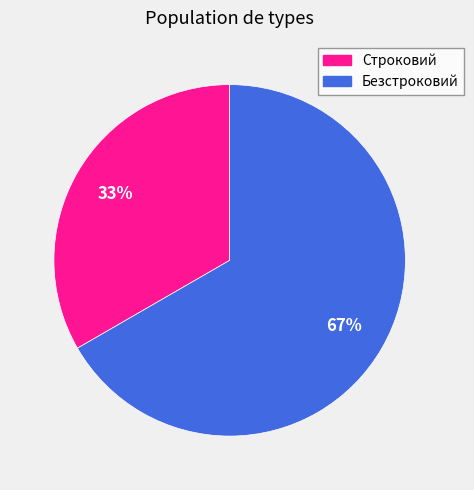

Is there a majority slice in this chart?

Yes